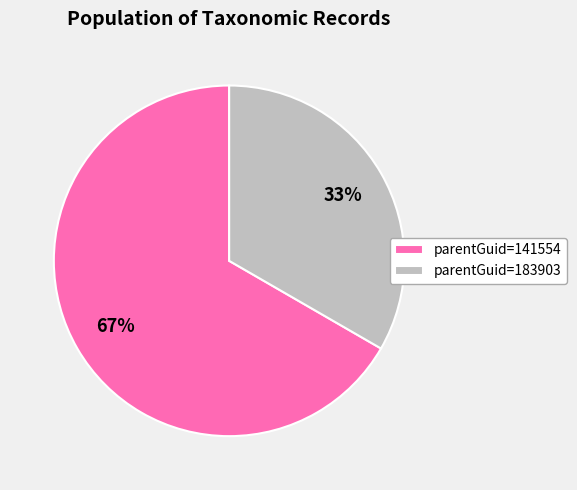

Is there a majority slice in this chart?

Yes